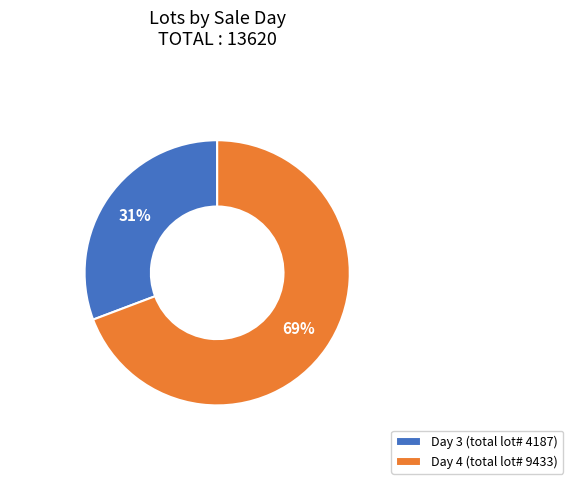

Count the number of slices in the pie.

2